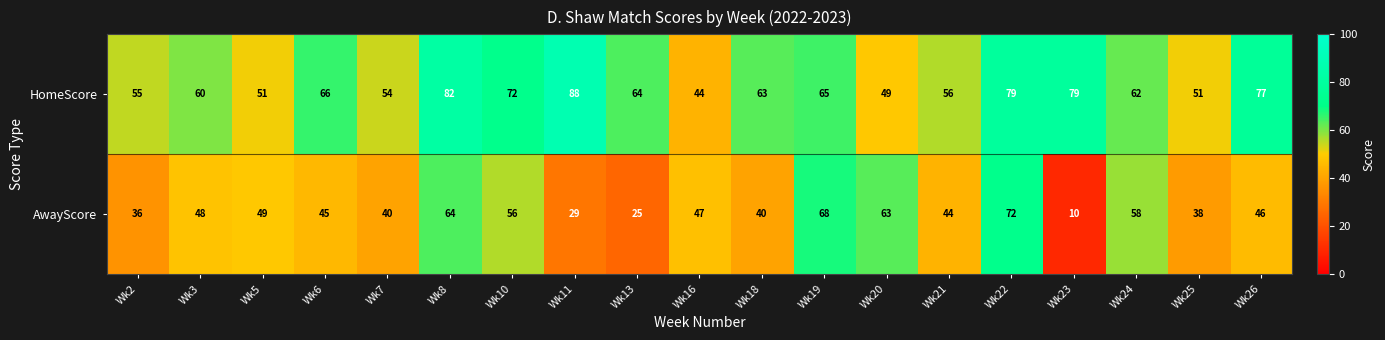

Count the number of categories in the chart.

19